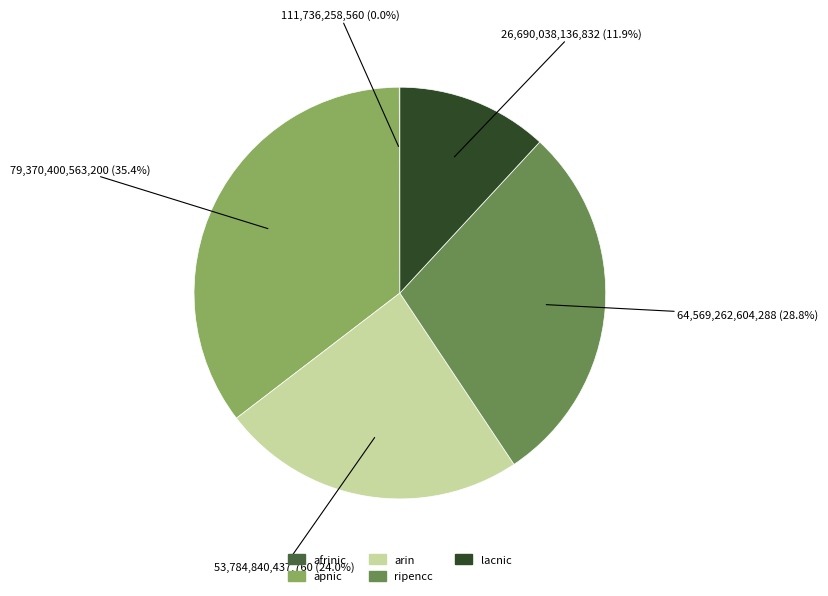

Does apnic represent more than half of the total?

No